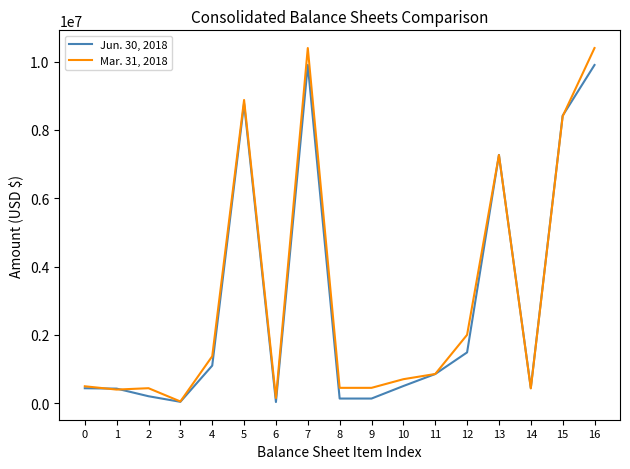

How many categories are shown in the chart?

17